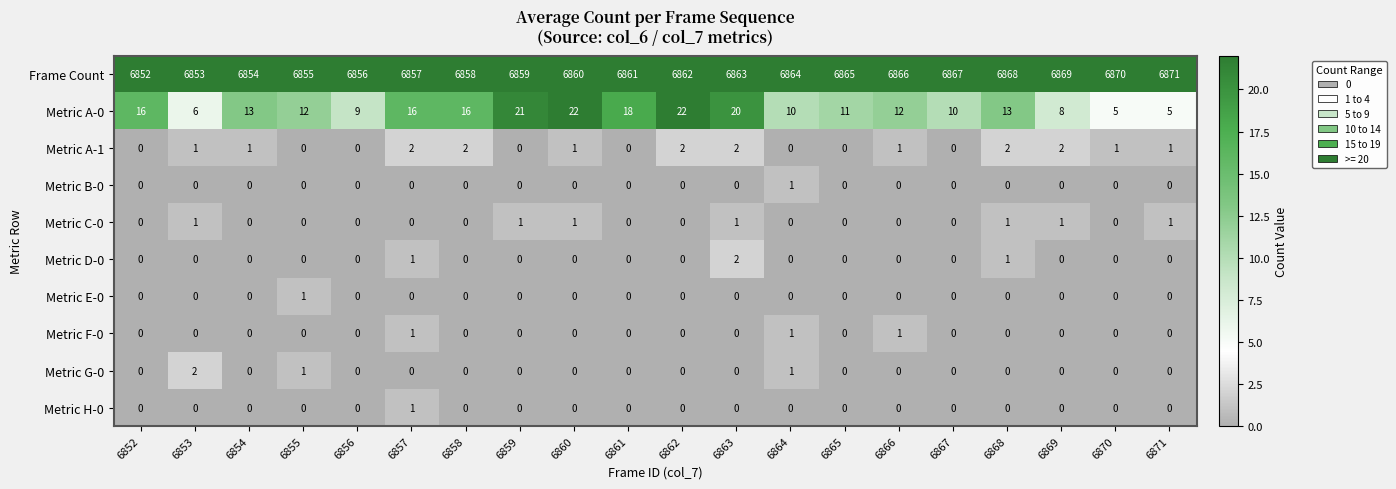

What is the sum of all Frame Count values?

137230